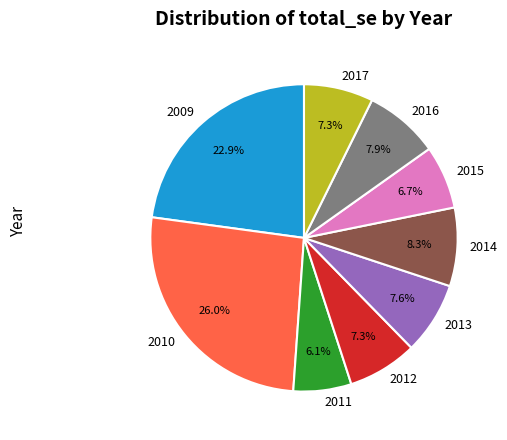

To the nearest percent, what percentage of the pie is 2010?

26%